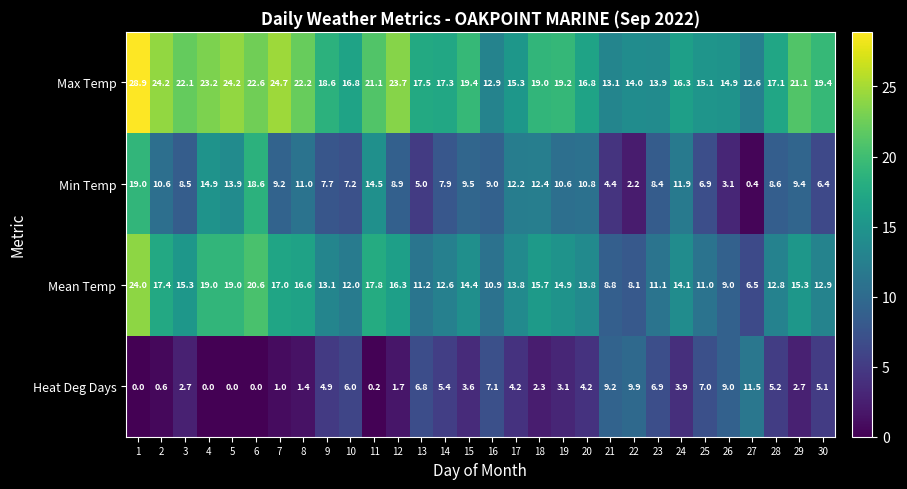

At which label is Min Temp closest to 9?

16